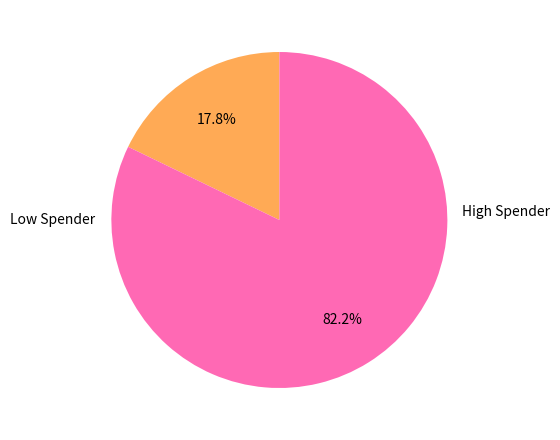

Is there a majority slice in this chart?

Yes